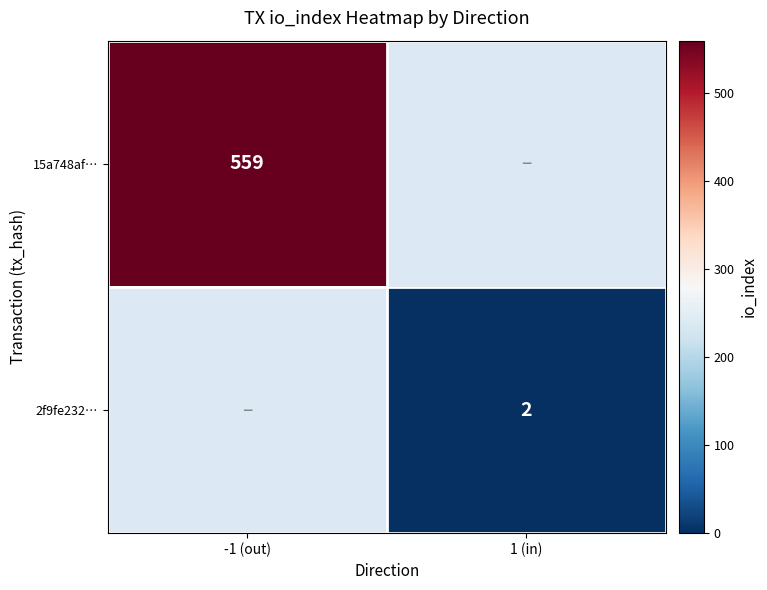

The 2f9fe232… series shows 3 at 1 (in). True or false?

False